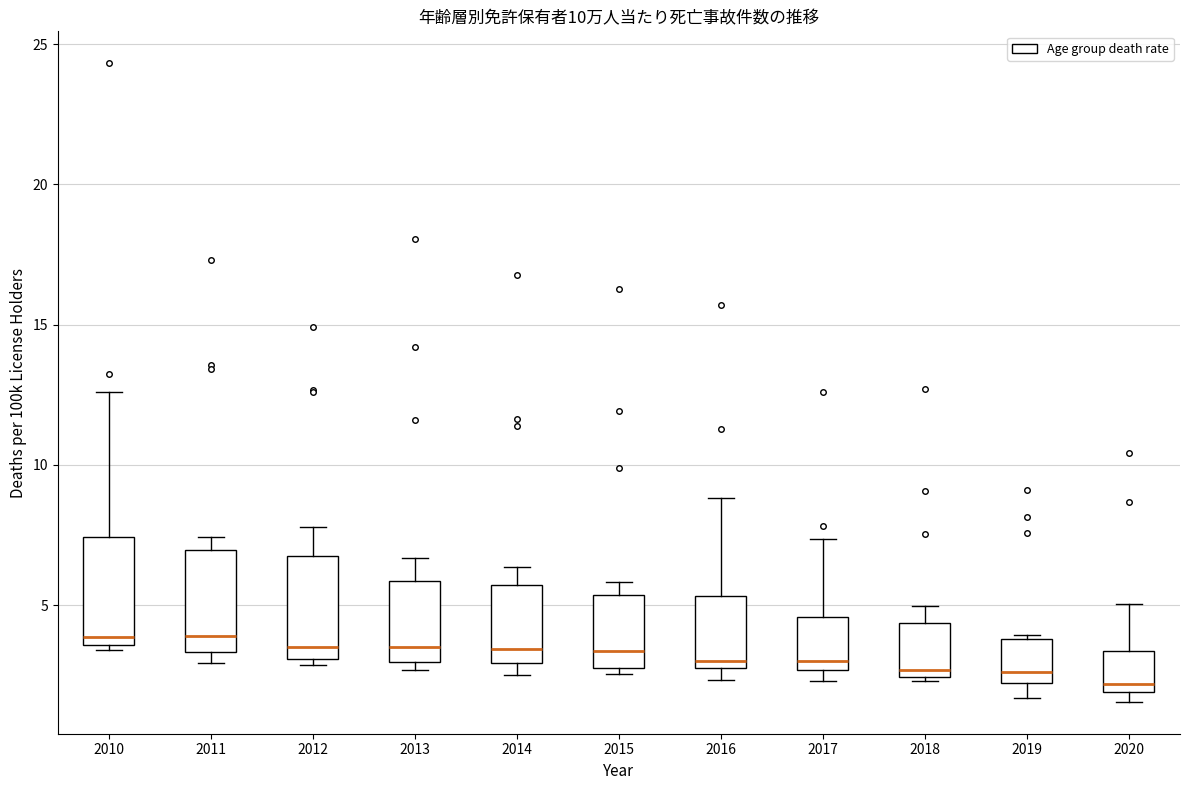

Reading left to right, read every box against the y-axis: the position of its median line, the range the box covers, and the ends of its whiskers. The values are not printed on the chart, so give them approximately, as read against the axis.

2010: median 4.0, box 3.5 to 7.5, whiskers 3.5 (just below the box's lower edge) to 12.5
2011: median 4.0, box 3.5 to 7.0, whiskers 3.0 to 7.5
2012: median 3.5, box 3.0 to 6.5, whiskers 3.0 (just below the box's lower edge) to 8.0
2013: median 3.5, box 3.0 to 6.0, whiskers 2.5 to 6.5
2014: median 3.5, box 3.0 to 5.5, whiskers 2.5 to 6.5
2015: median 3.5, box 2.5 to 5.5, whiskers 2.5 (just below the box's lower edge) to 6.0
2016: median 3.0 (just above the box's lower edge), box 3.0 to 5.5, whiskers 2.5 to 9.0
2017: median 3.0, box 2.5 to 4.5, whiskers 2.5 (just below the box's lower edge) to 7.5
2018: median 2.5 (just above the box's lower edge), box 2.5 to 4.5, whiskers 2.5 (just below the box's lower edge) to 5.0
2019: median 2.5, box 2.0 to 4.0, whiskers 1.5 to 4.0
2020: median 2.0 (just above the box's lower edge), box 2.0 to 3.5, whiskers 1.5 to 5.0